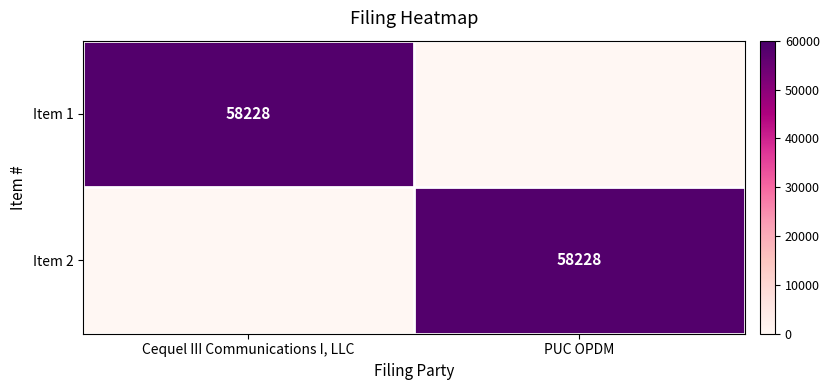

Count the number of data series in this chart.

2